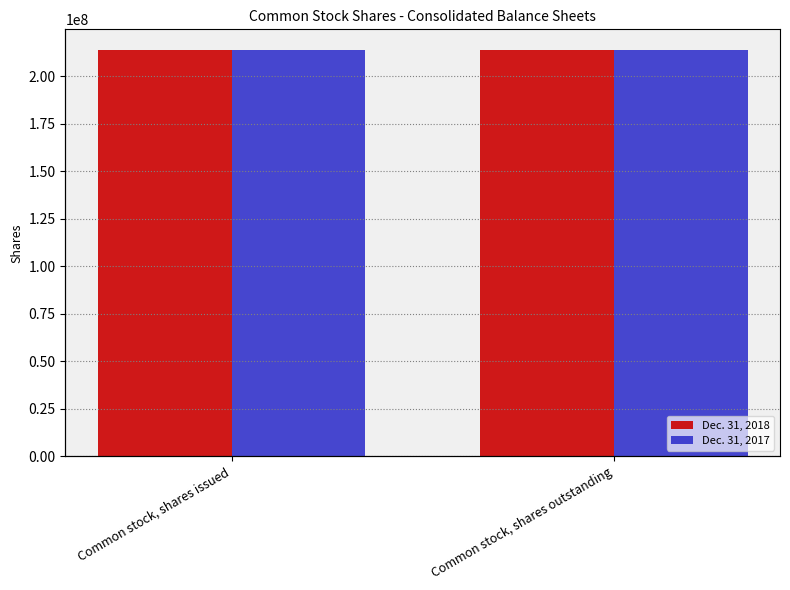

What position from the right is Common stock, shares outstanding?

1